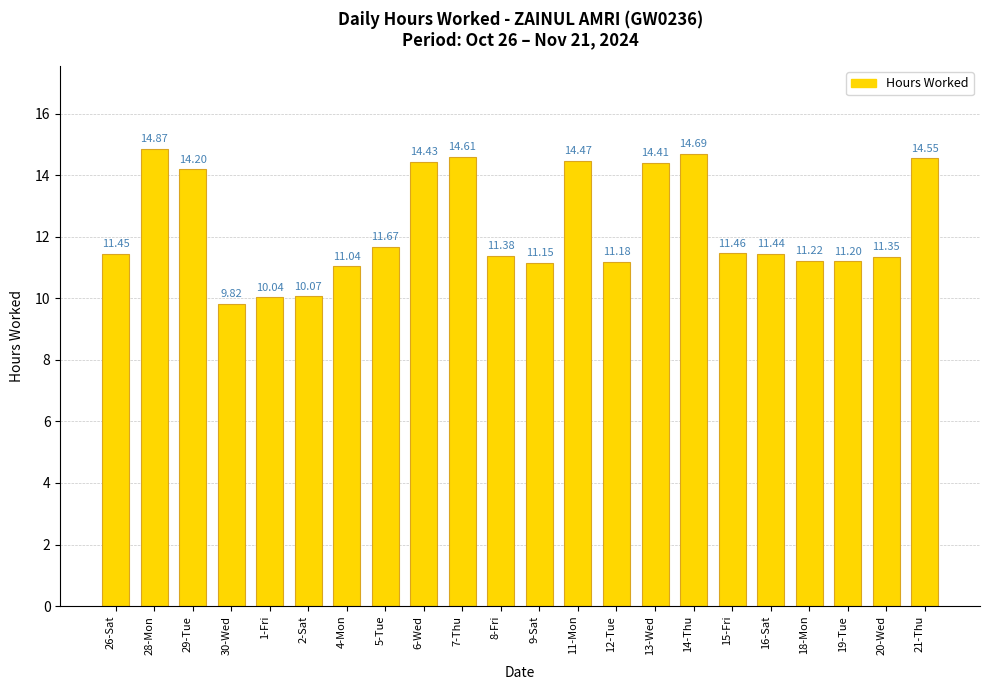

At which label is the value closest to 12?

5-Tue